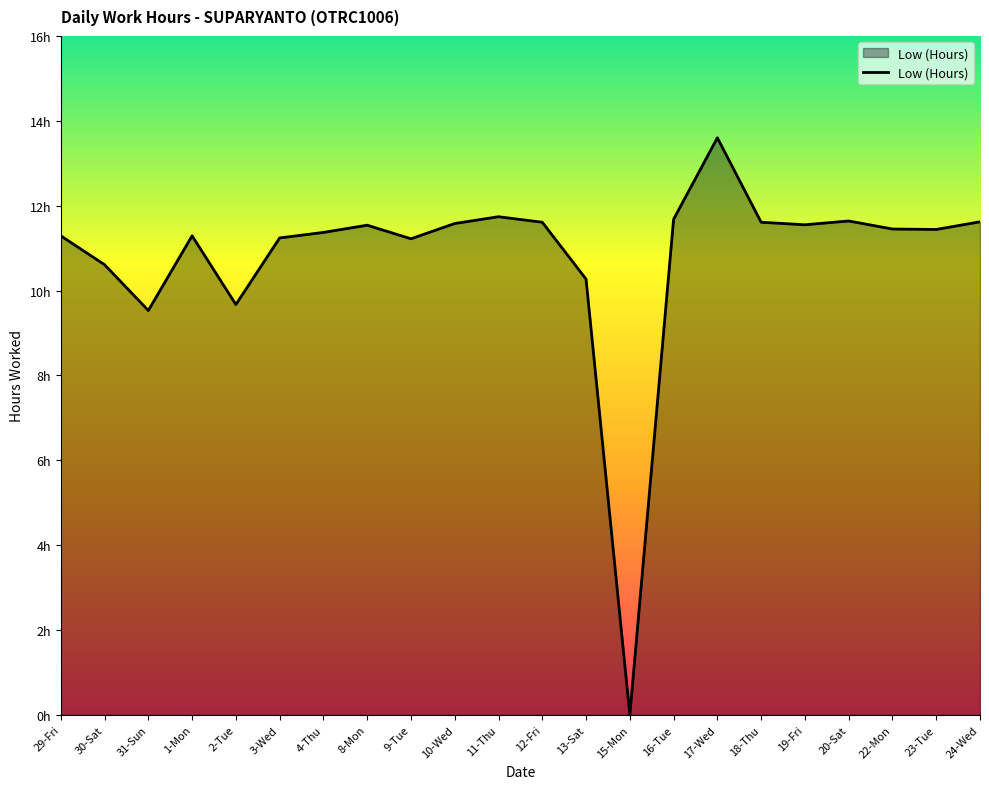

Does the chart display data point markers on the line(s)?

No